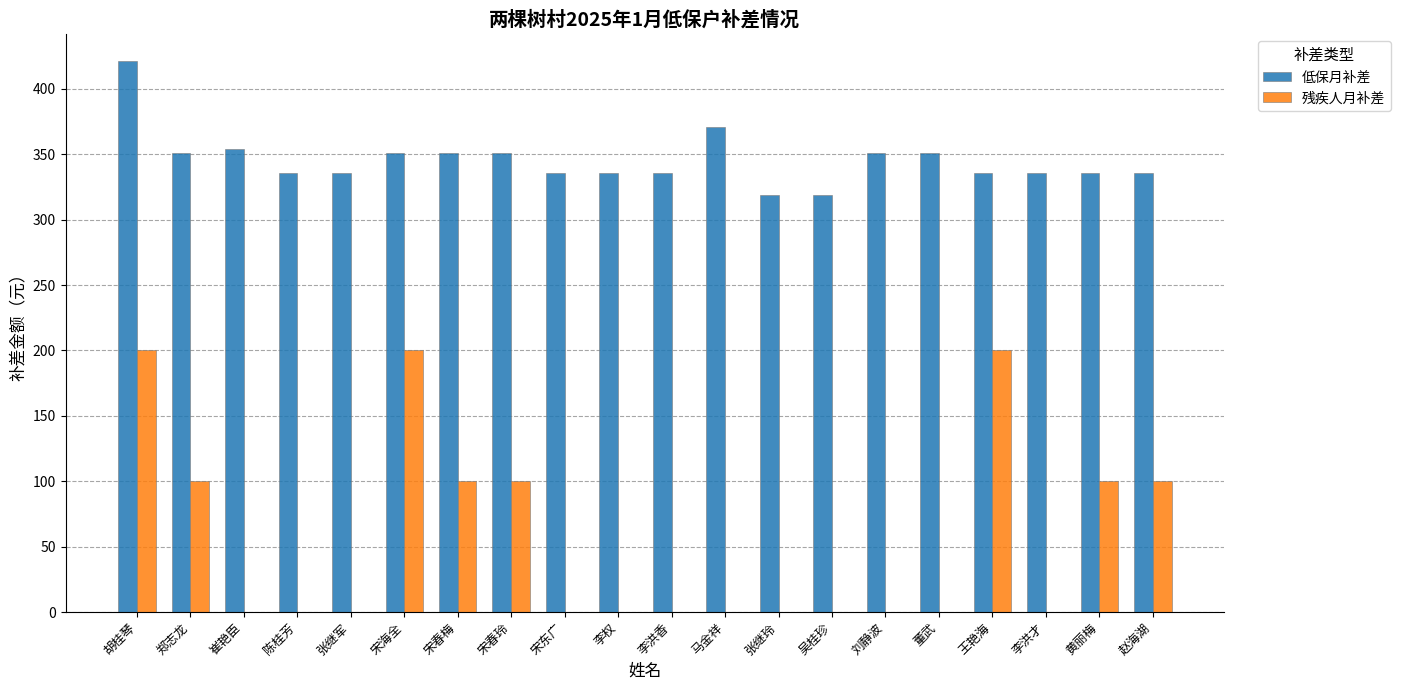

What is the sum of all 低保月补差 values?

6914